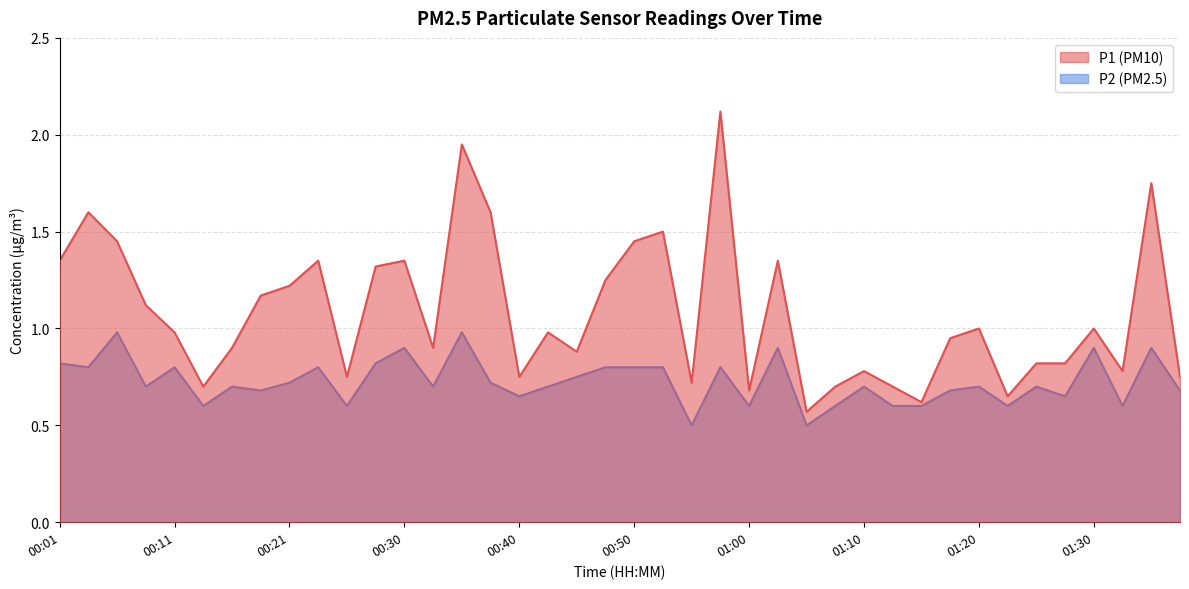

The P2 series shows 0.8 at 00:50. True or false?

True